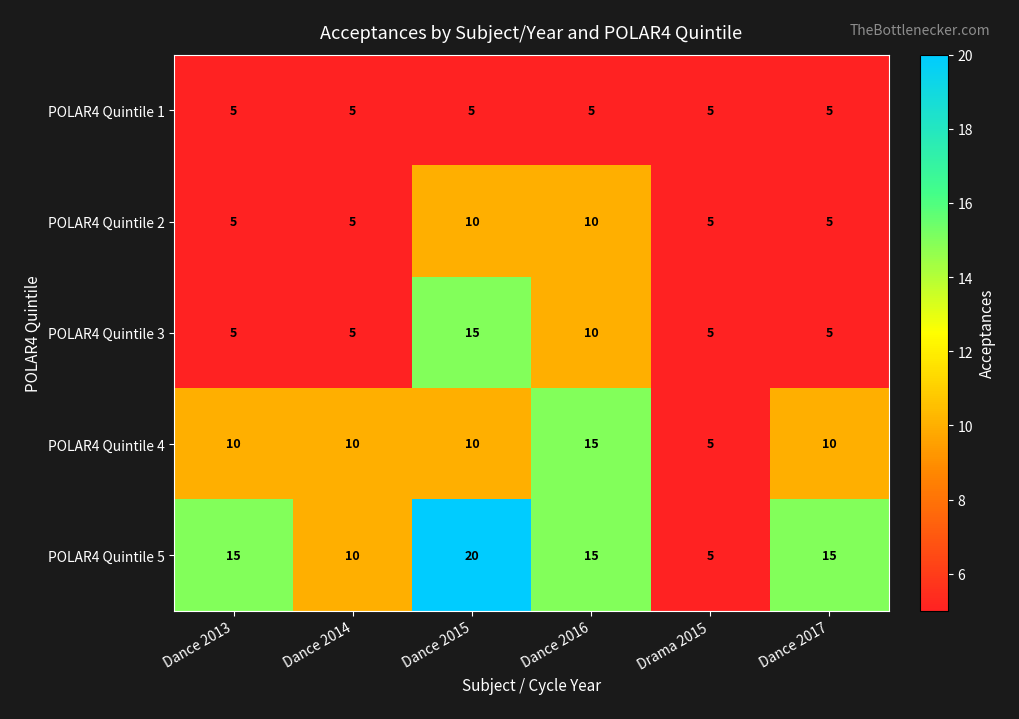

At which label is POLAR4 Quintile 5 closest to 12?

Dance 2014